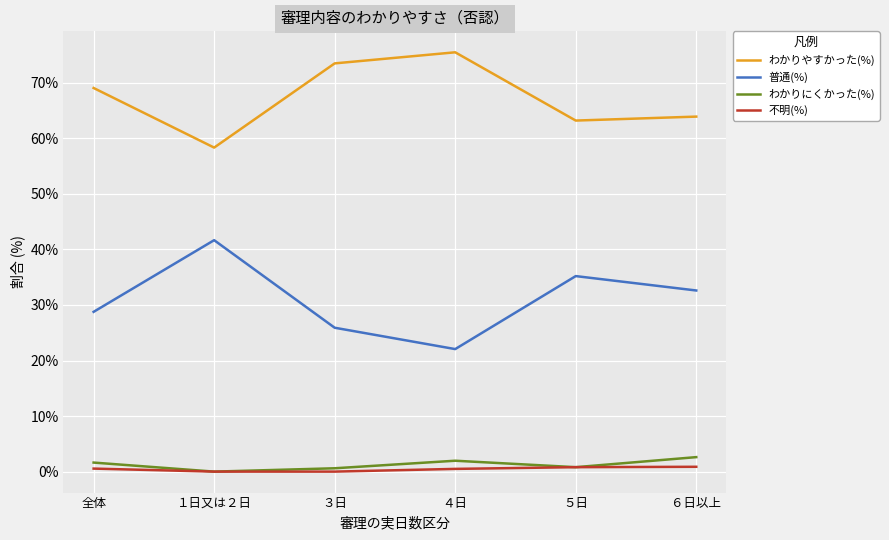

What position from the right is 全体?

6